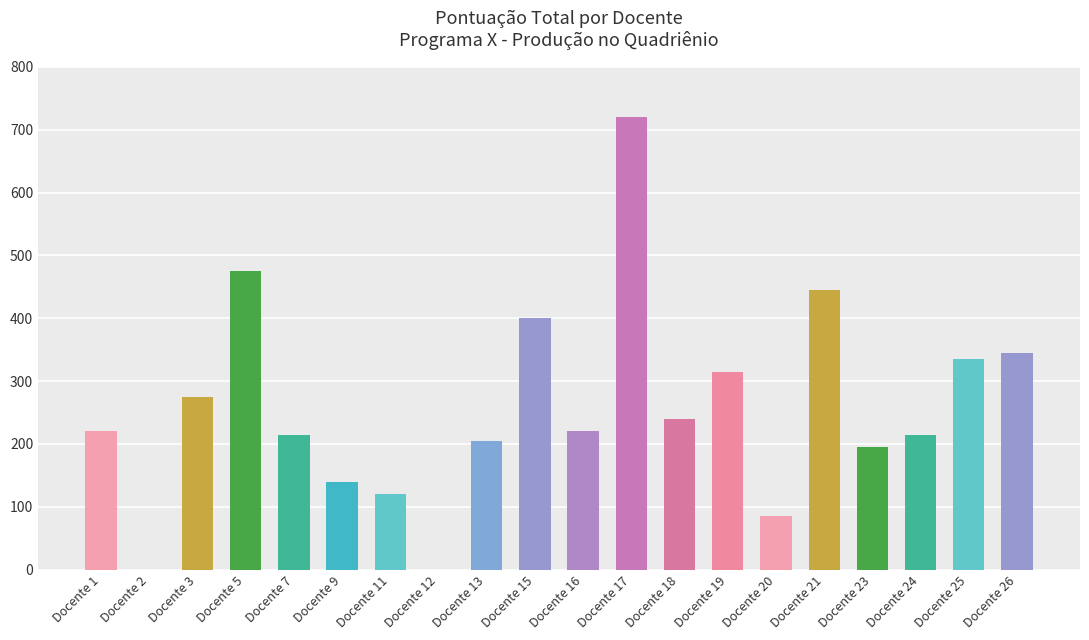

What is the greatest value displayed?

720